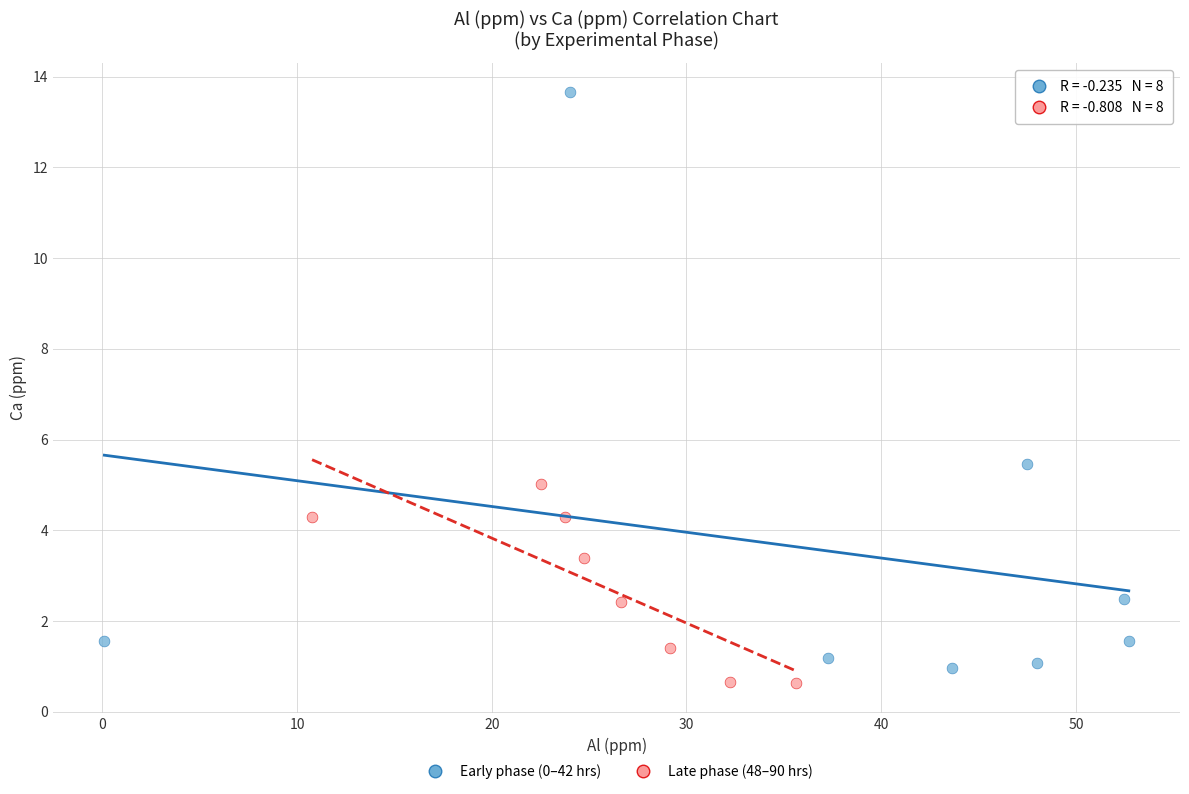

Which series reaches the maximum Y coordinate?

Early phase (0–42 hrs)